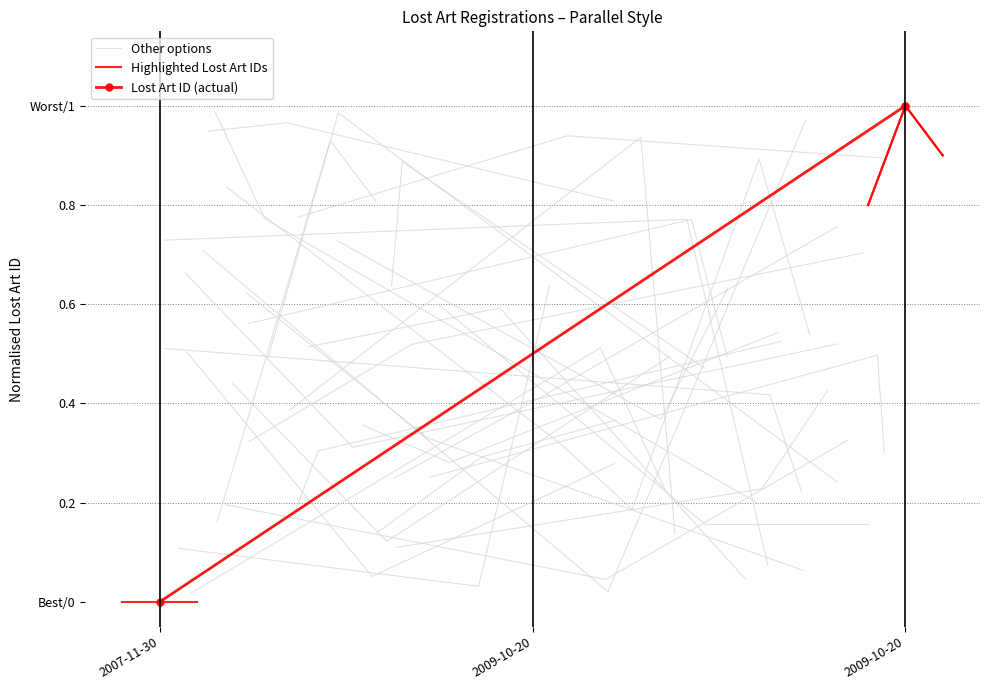

What is the sum of the Other options values at 2007-11-30 and 2009-10-20?

0.8